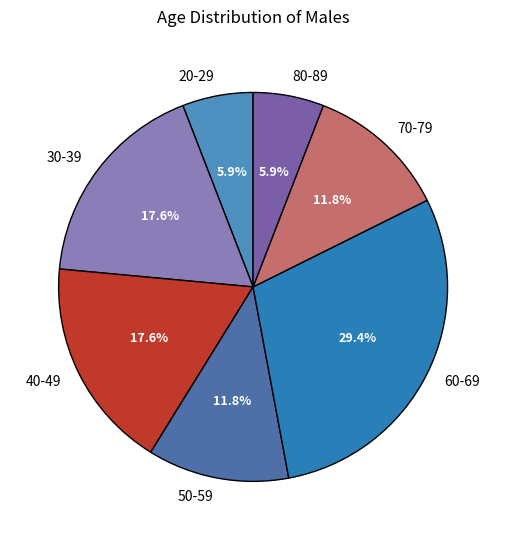

What is the ratio of the value at 20-29 to the value at 30-39?

0.3